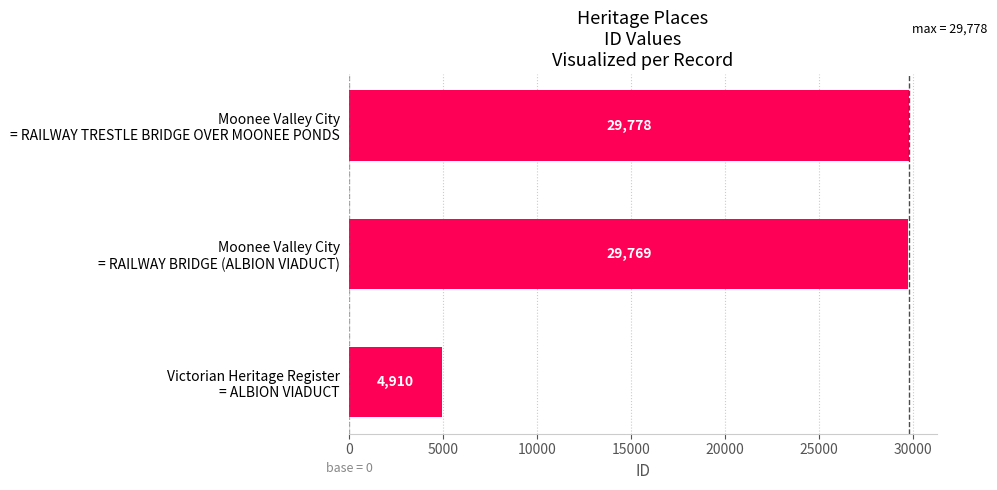

Are the bars horizontal?

Yes